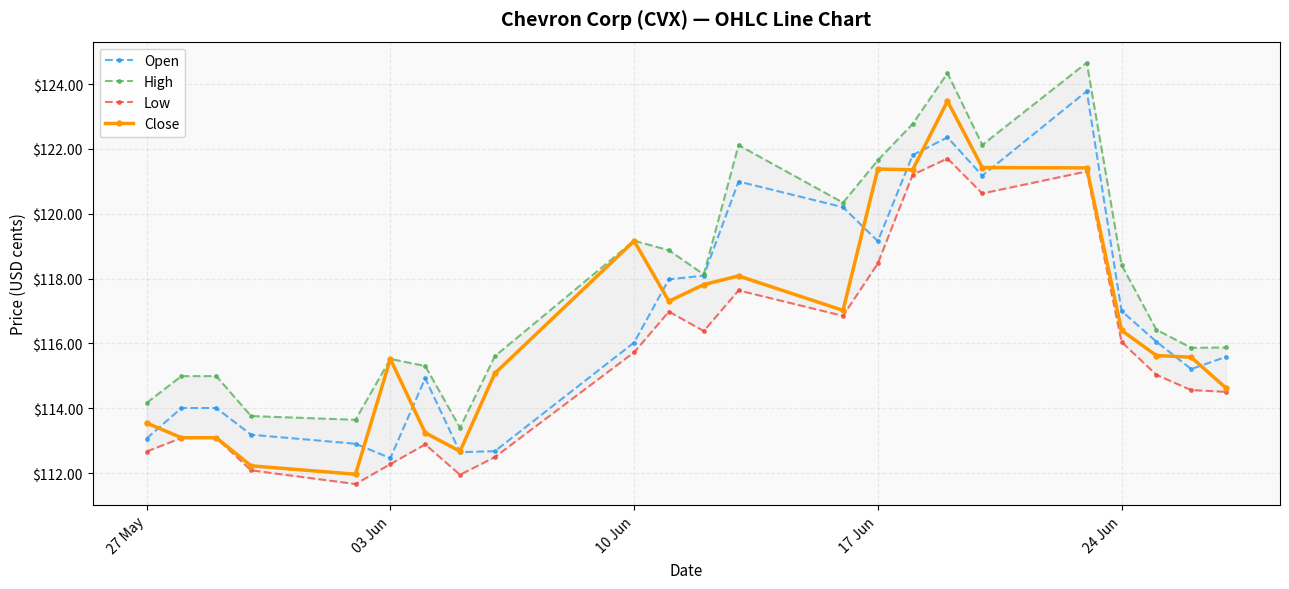

The value of Close at 03 Jun is 115.5. True or false?

True